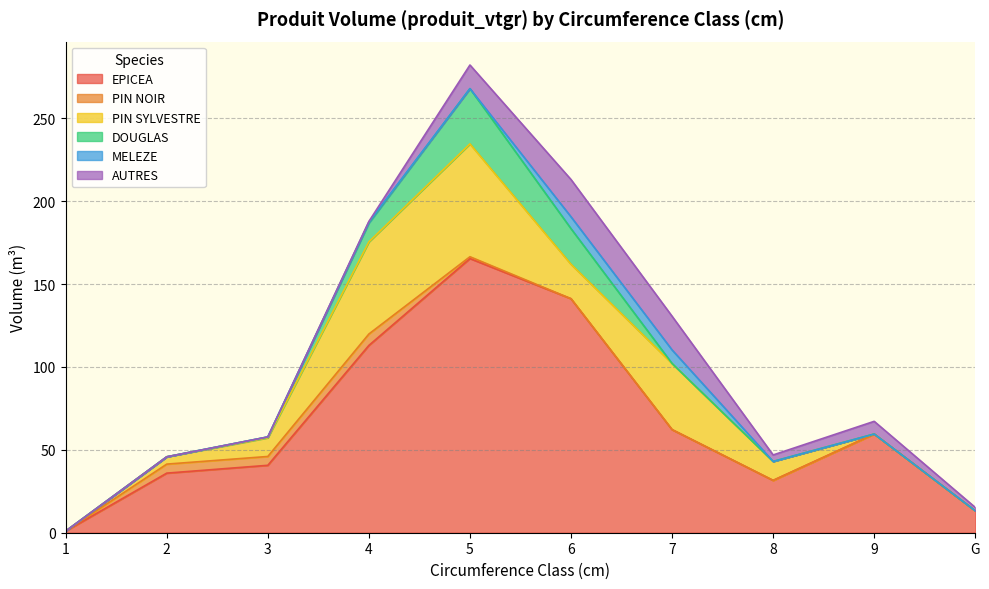

What position from the right is 6?

5